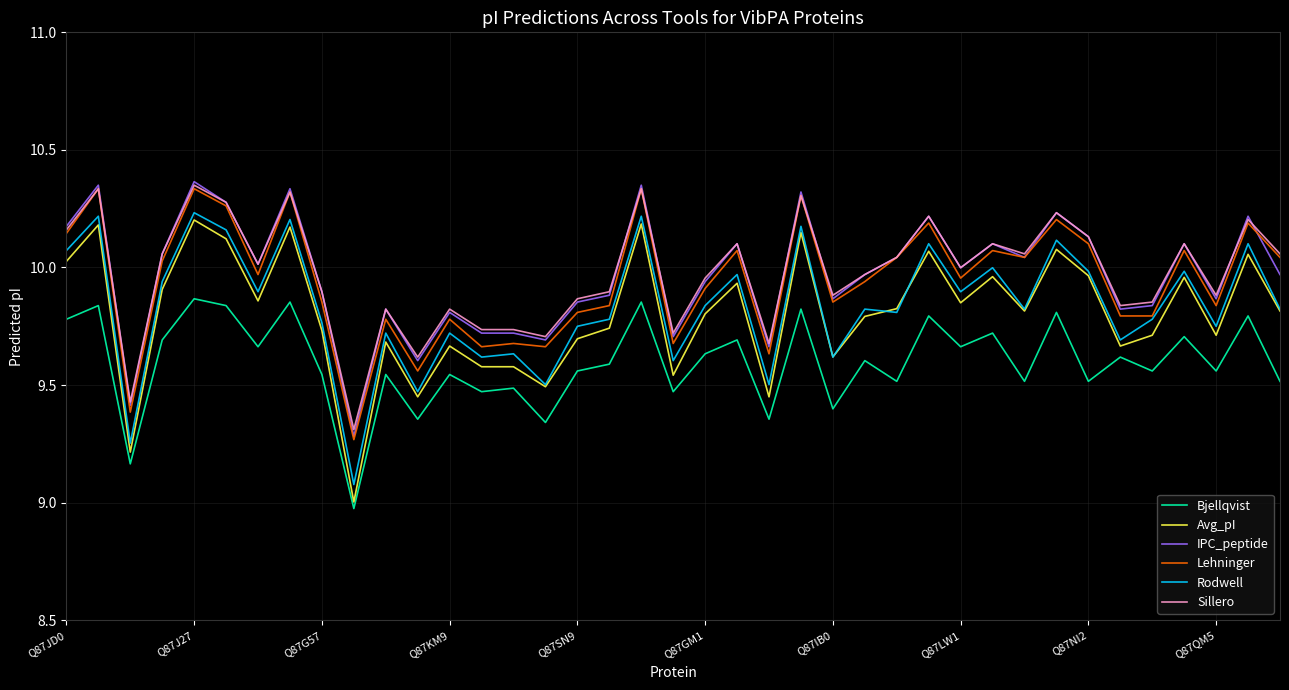

True or false: Sillero and Avg_pI cross at least once.

False